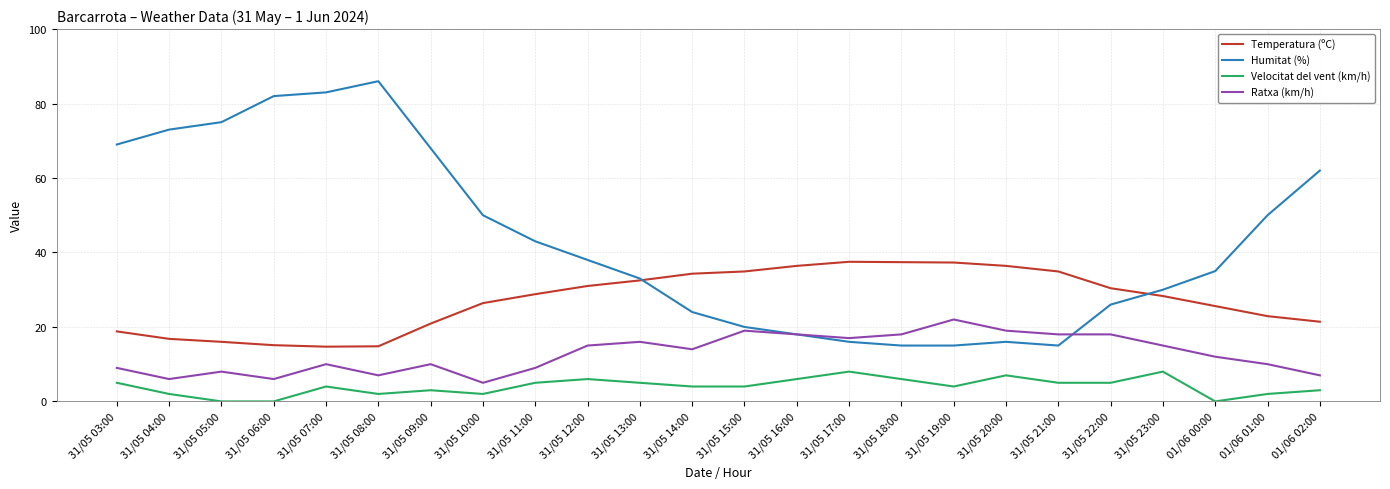

Is this an area chart (filled region under the line)?

No